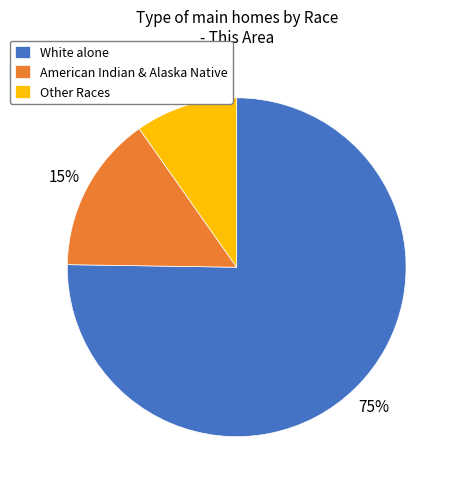

Is the sum of White alone and Other Races greater than half?

Yes